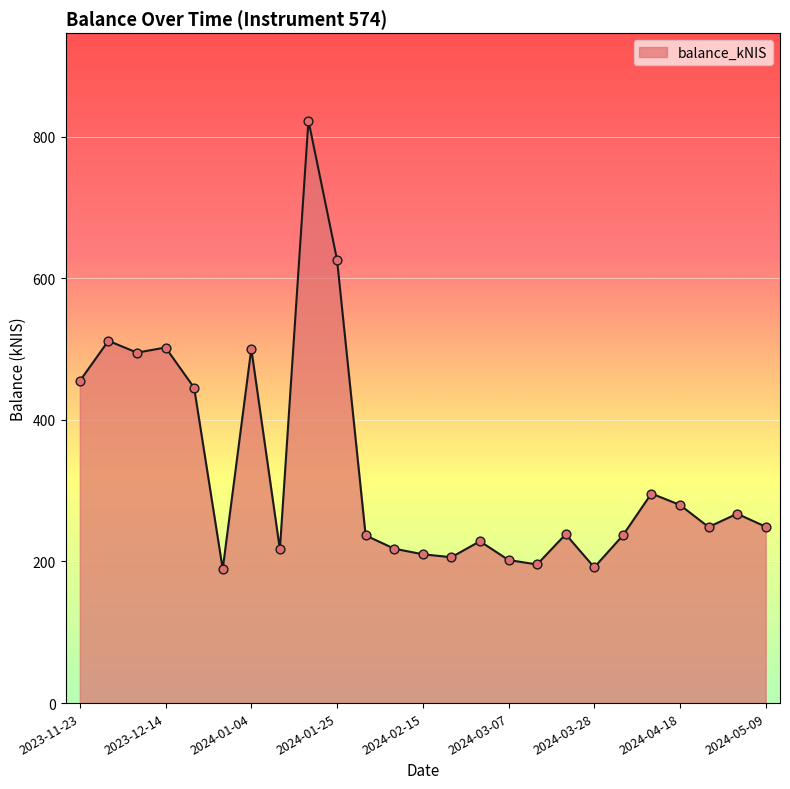

What is the smallest value displayed?

189.3